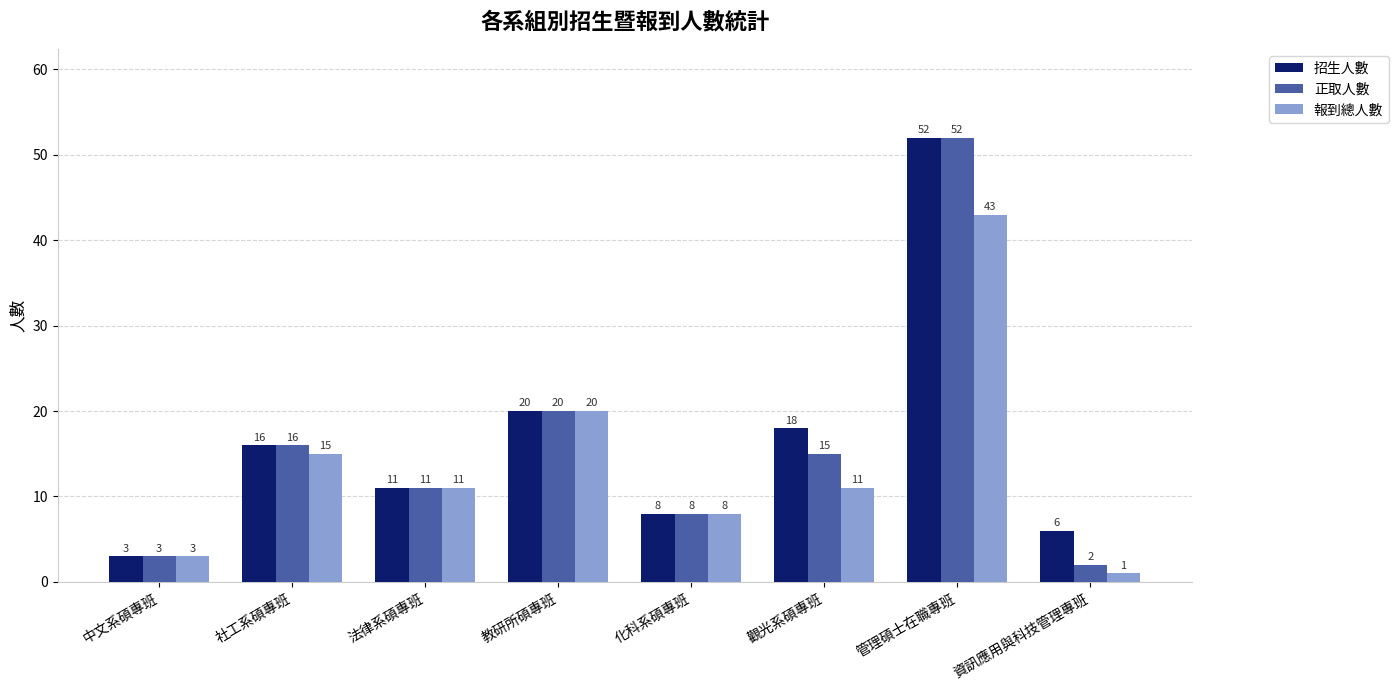

What is the minimum value for 正取人數?

2